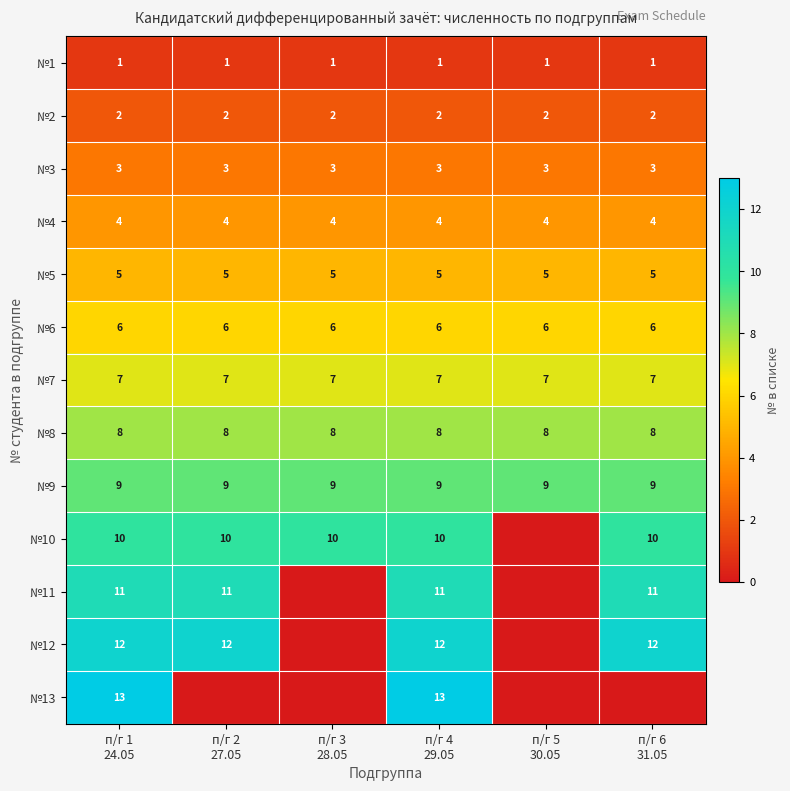

What is the average value of the №5 series?

5